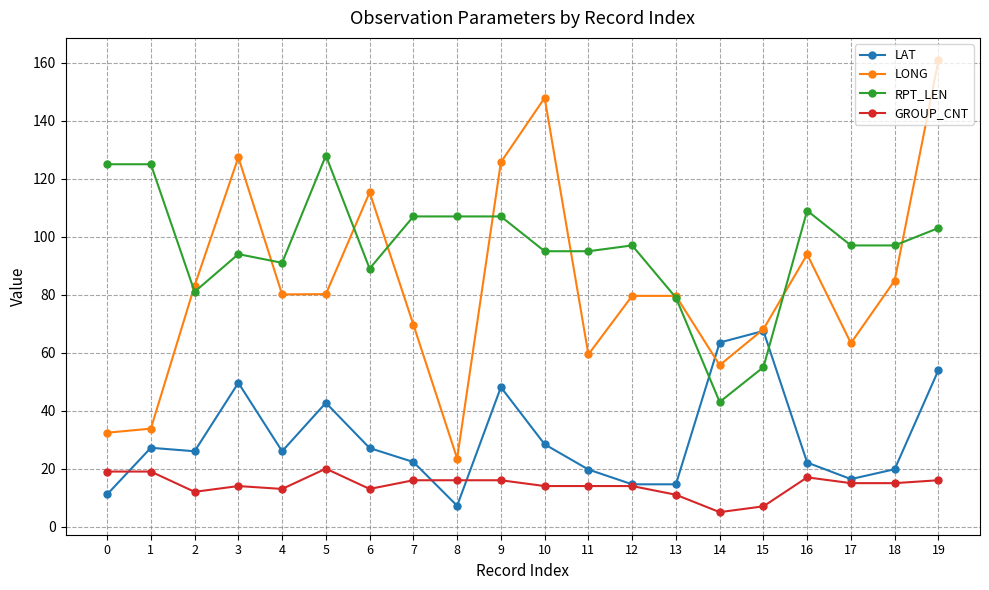

Which series has the widest spread of values?

LONG